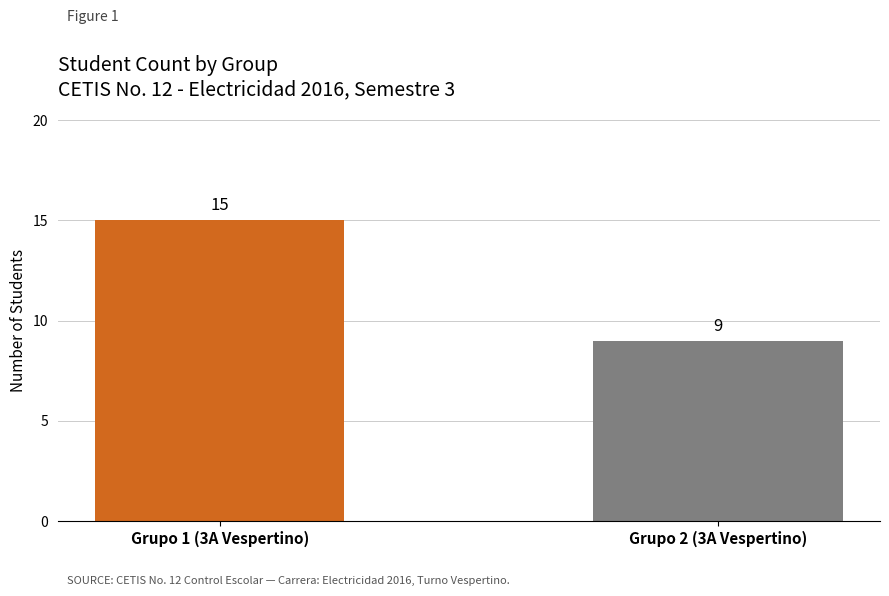

What is the sum of the values at Grupo 2 (3A Vespertino) and Grupo 1 (3A Vespertino)?

24